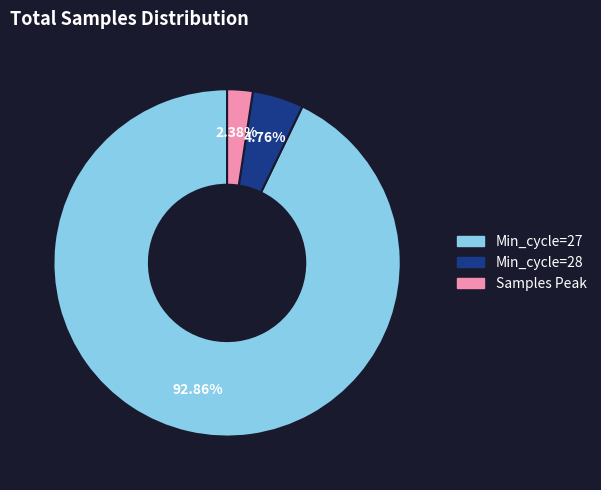

Does any single category account for the majority?

Yes